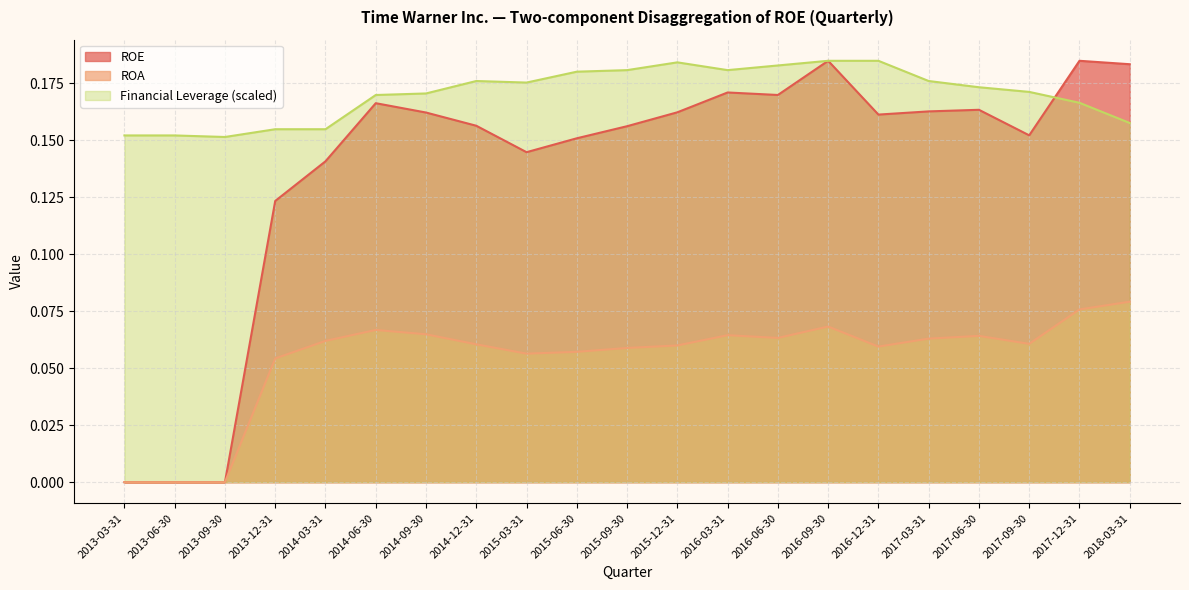

At which category is the sum across all series the highest?

2016-09-30